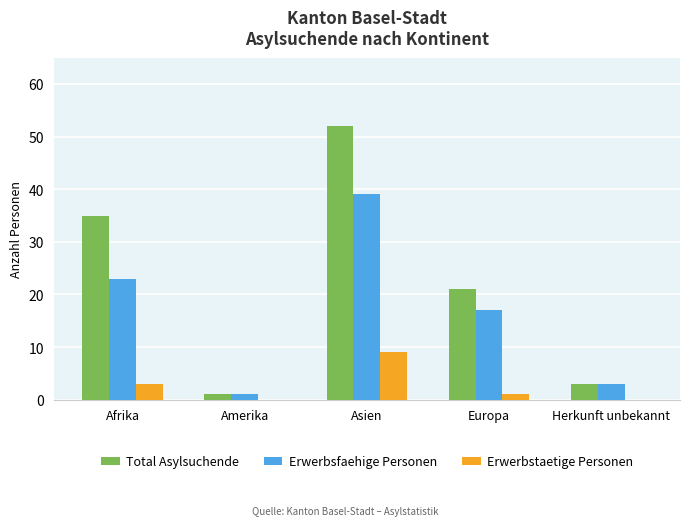

How many groups of bars are there?

5